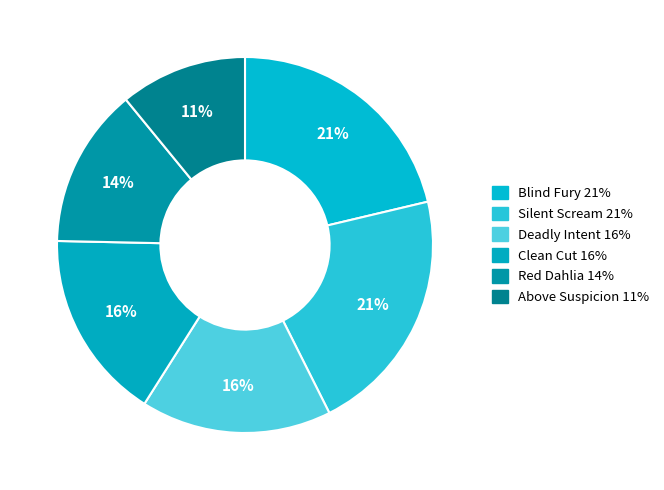

Count the number of slices in the pie.

6